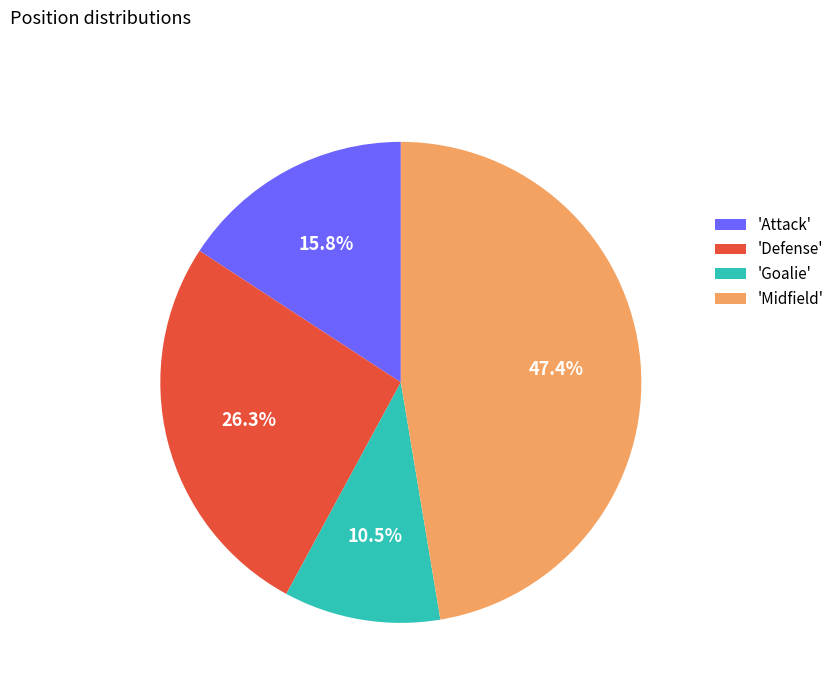

Does any single category account for the majority?

No